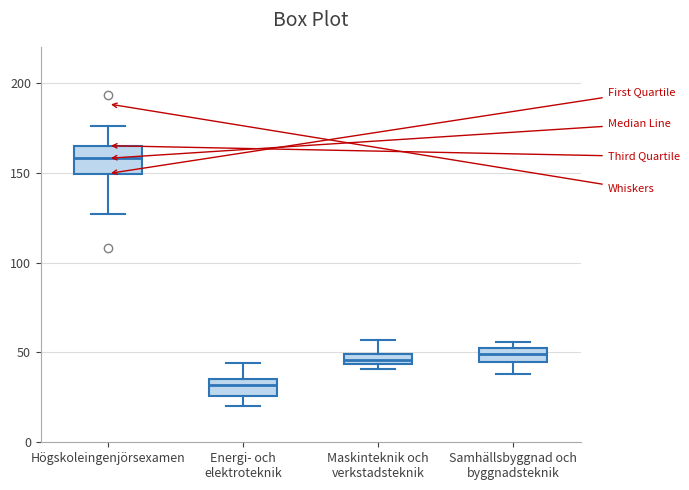

Which box's median line is the highest?

Högskoleingenjörsexamen